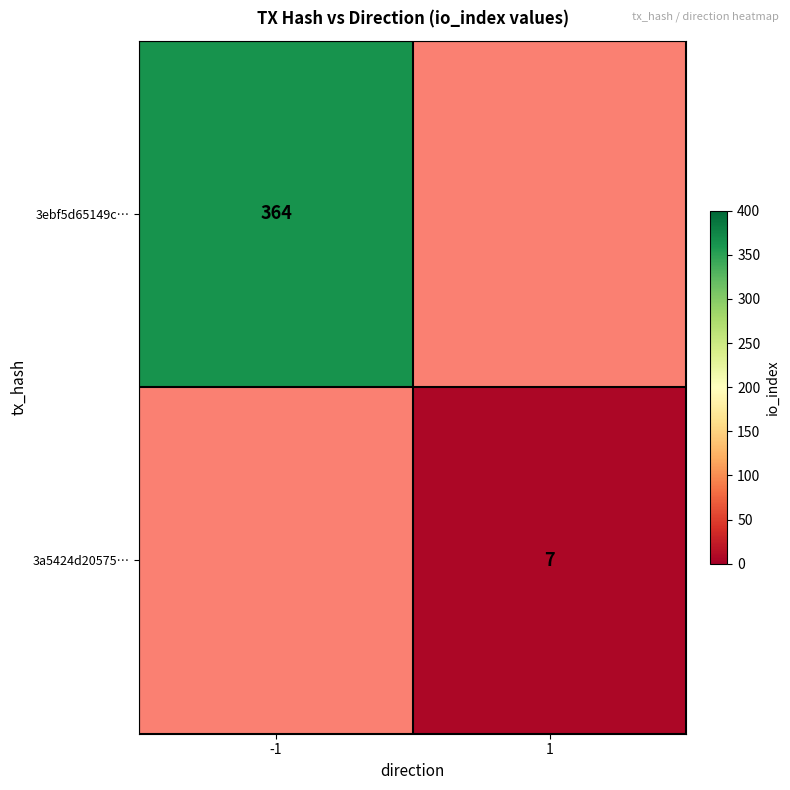

The 3ebf5d65149c… series shows 364 at -1. True or false?

True